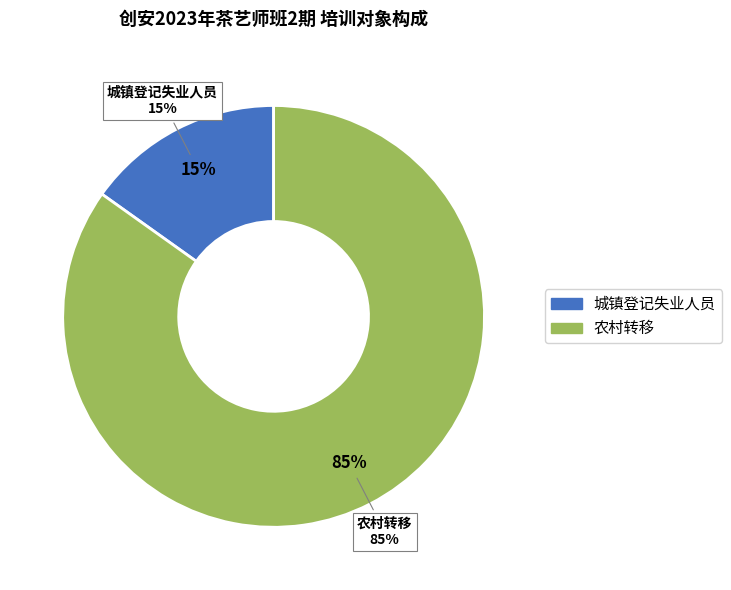

Which slice represents more than half of the pie?

农村转移